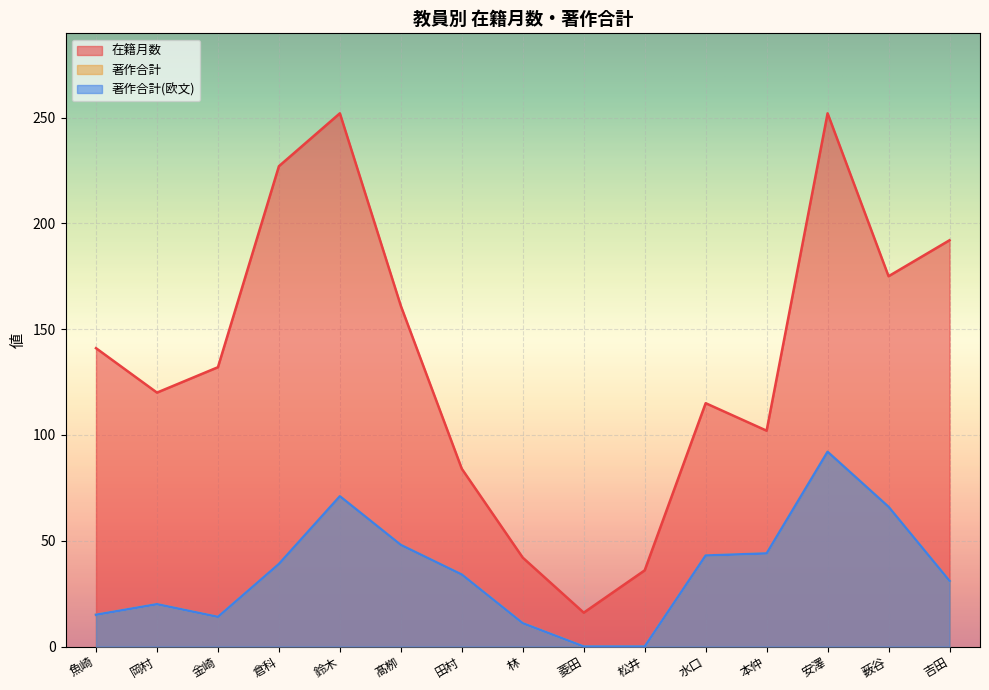

Which series has the widest spread of values?

在籍月数